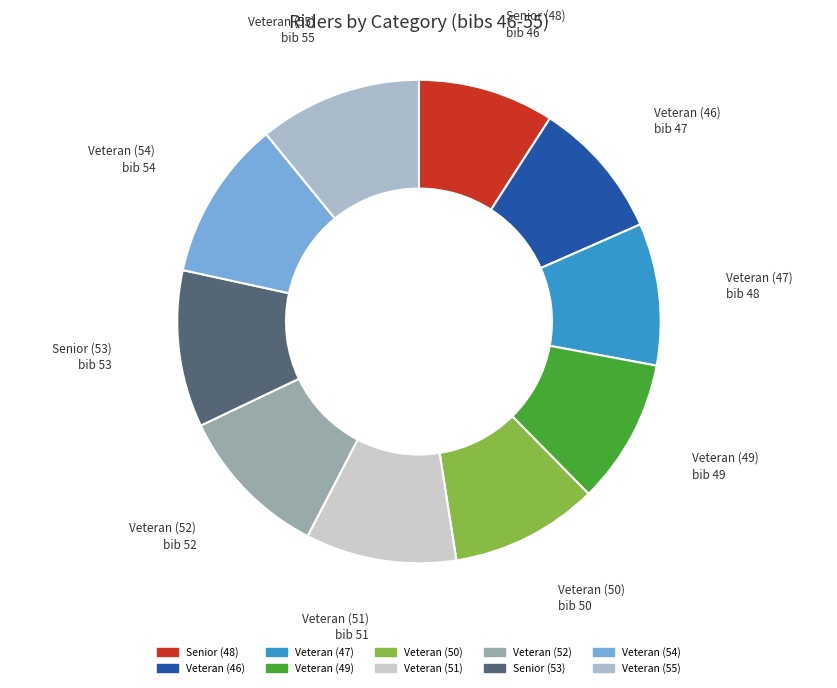

Is it true that Veteran (50) is 1% of the pie?

False